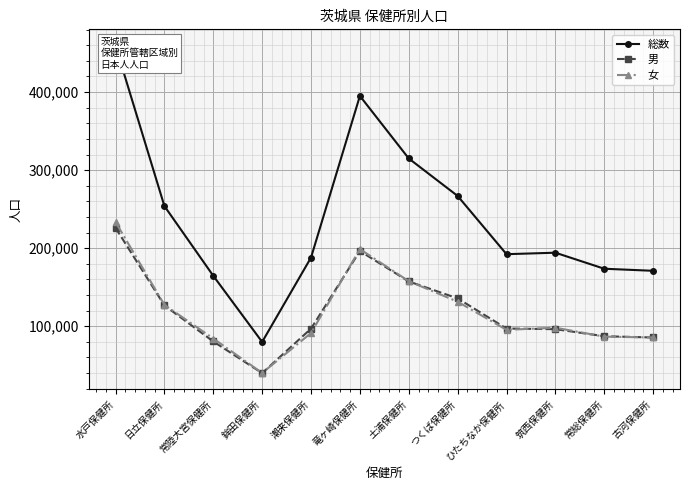

What is the difference between the second highest and second lowest values in the 総数 series?

230569